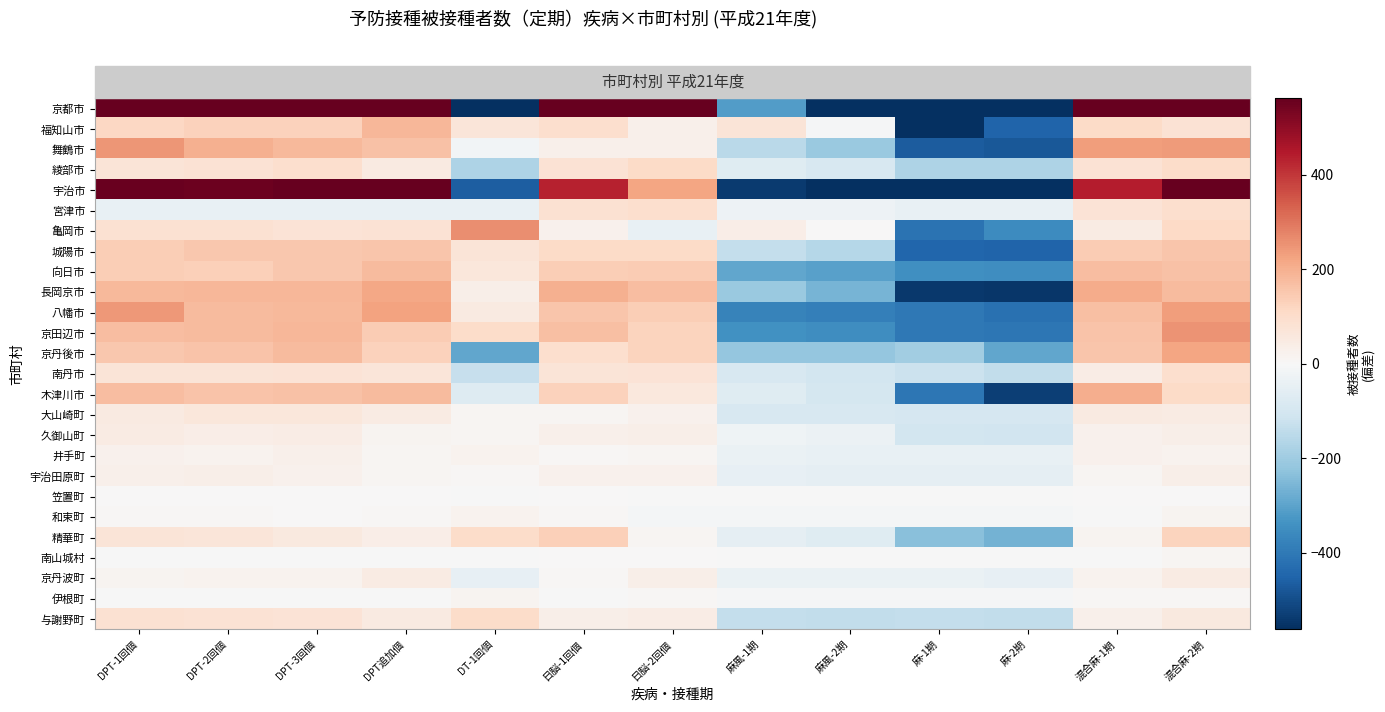

What is the minimum value shown in the chart?

-7822.5